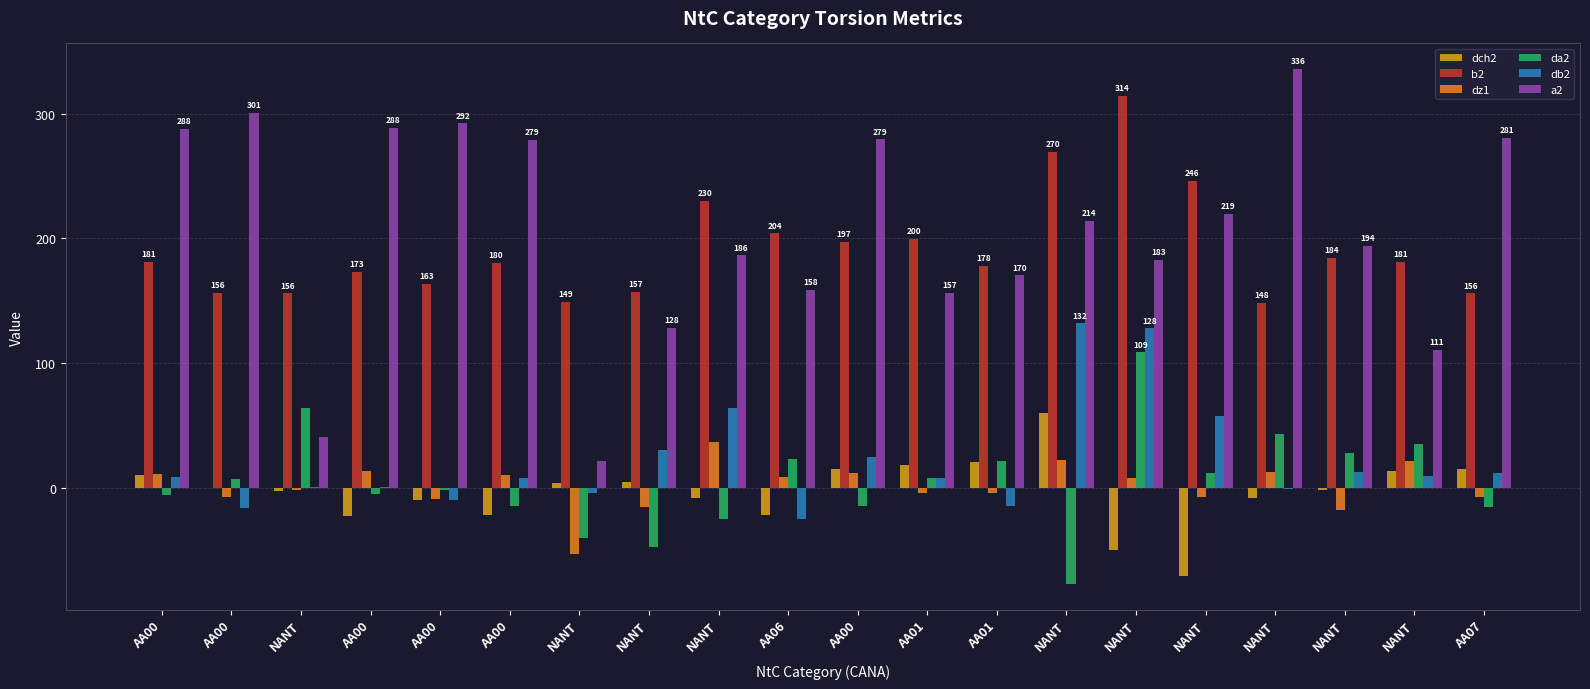

How many series are shown in this chart?

6